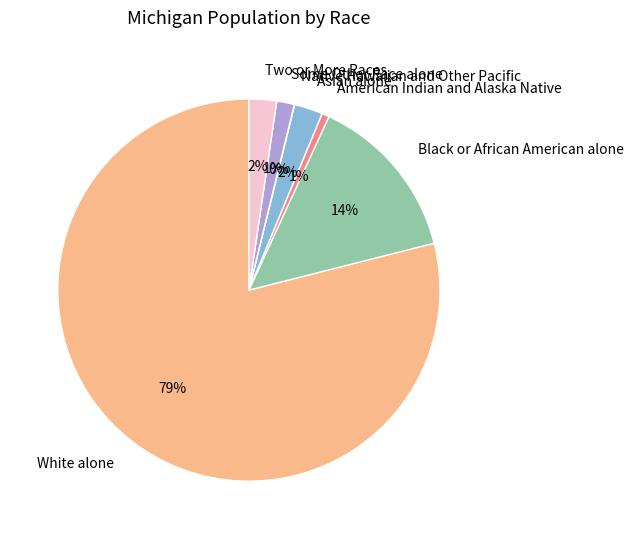

Between White alone and Black or African American alone, which is larger?

White alone